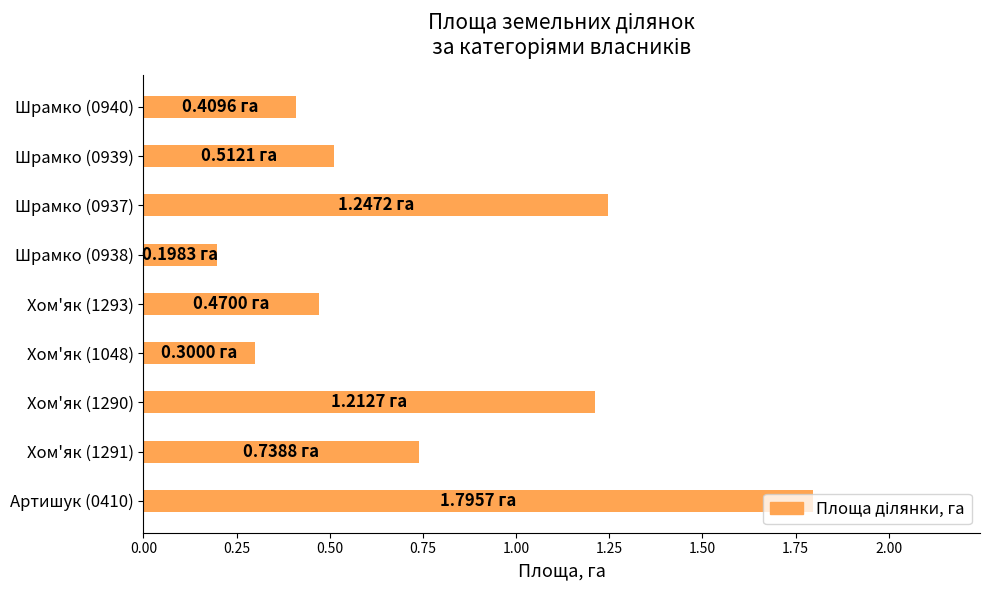

Which has a higher value, Хом'як (1291) or Артишук (0410)?

Артишук (0410)